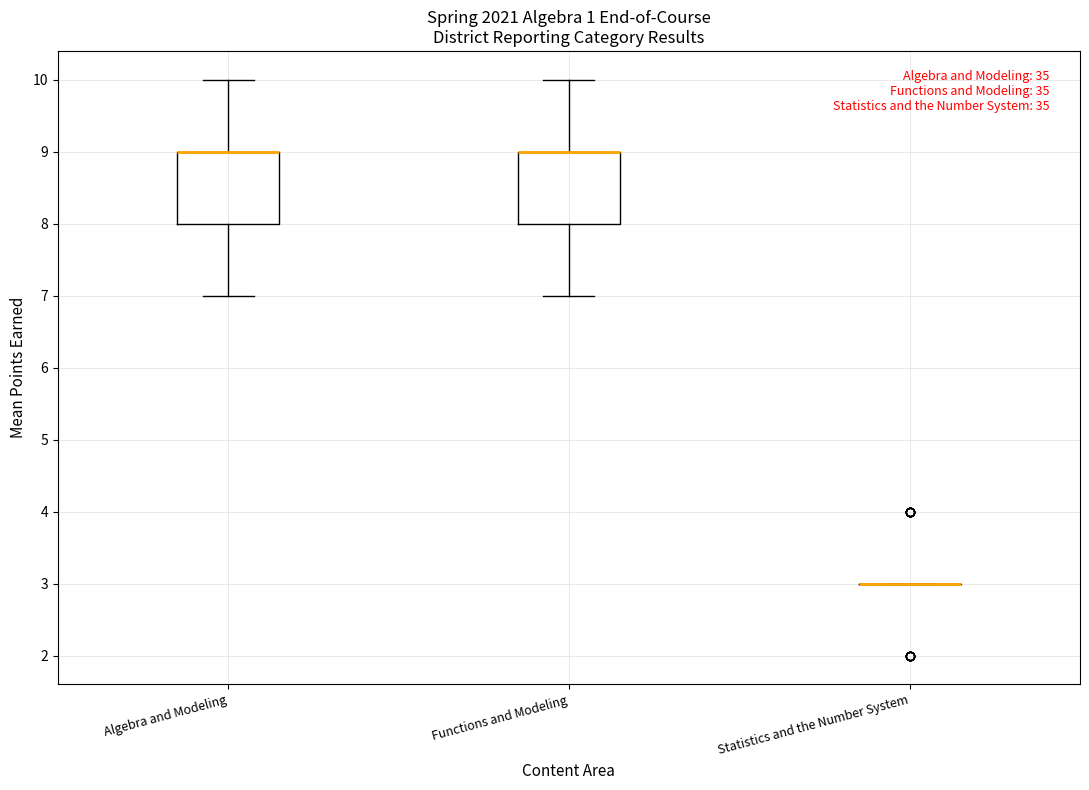

Where is the lower edge of the box for Functions and Modeling on the y-axis? The values are not printed on the chart, so give them approximately, as read against the axis.

8